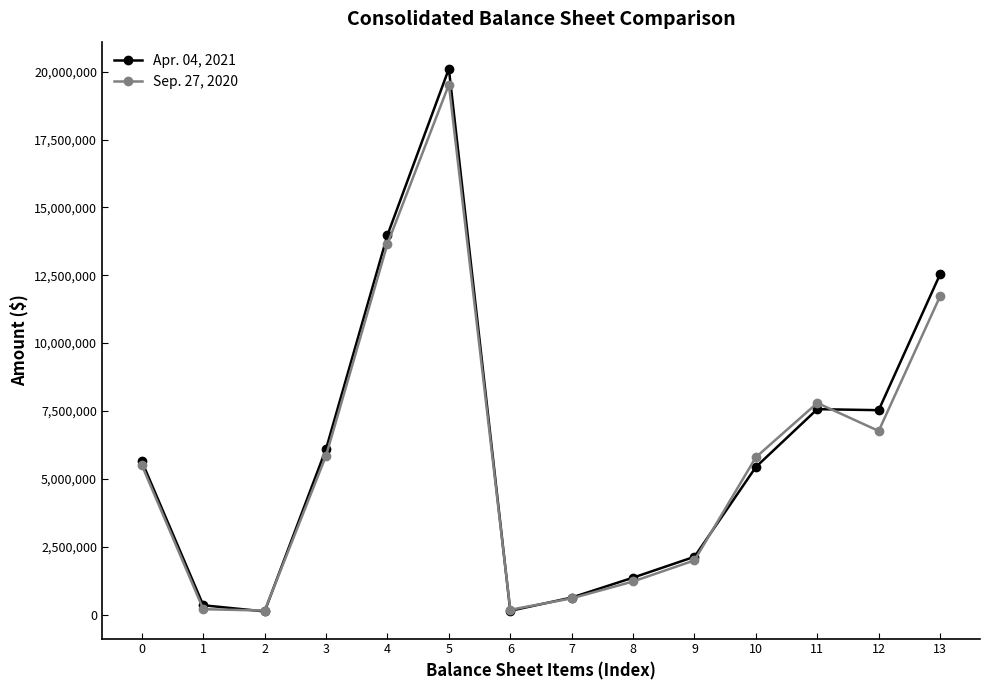

What is the sum of the Sep. 27, 2020 values at 6 and 10?

5975877